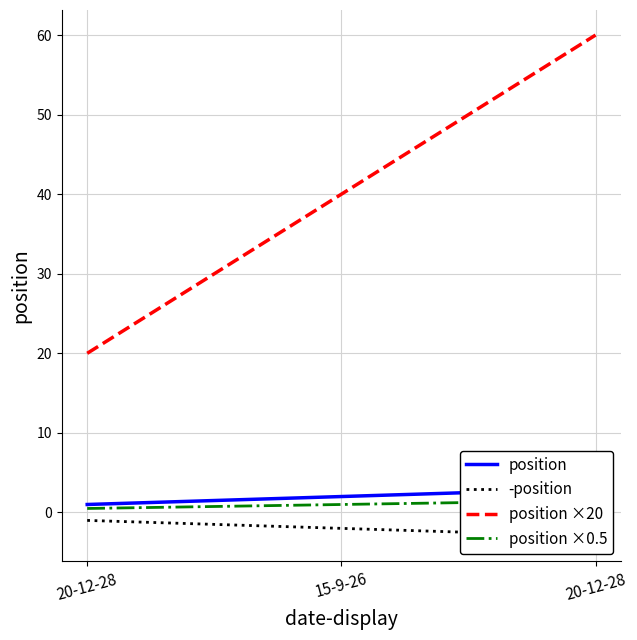

Reading left to right, list all the values displayed in this chart.

position: 20-12-28=1.0	15-9-26=2.0	20-12-28=3.0
-position: 20-12-28=-1.0	15-9-26=-2.0	20-12-28=-3.0
position ×20: 20-12-28=20.0	15-9-26=40.0	20-12-28=60.0
position ×0.5: 20-12-28=0.5	15-9-26=1.0	20-12-28=1.5